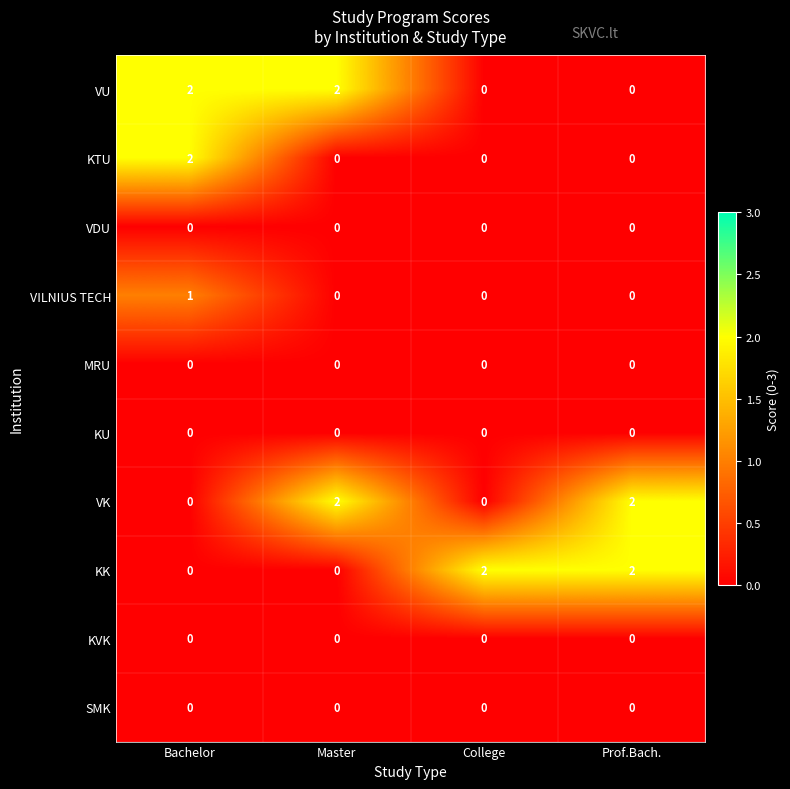

The value of KVK at Master is 0. True or false?

True